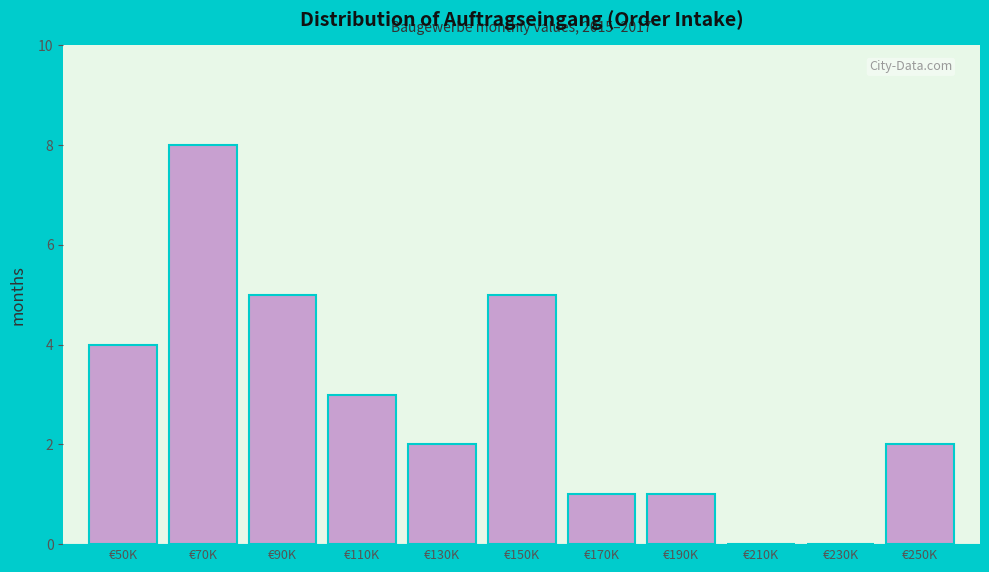

Reading right to left, transcribe all the data shown in this chart.

€250K=2	€230K=0	€210K=0	€190K=1	€170K=1	€150K=5	€130K=2	€110K=3	€90K=5	€70K=8	€50K=4